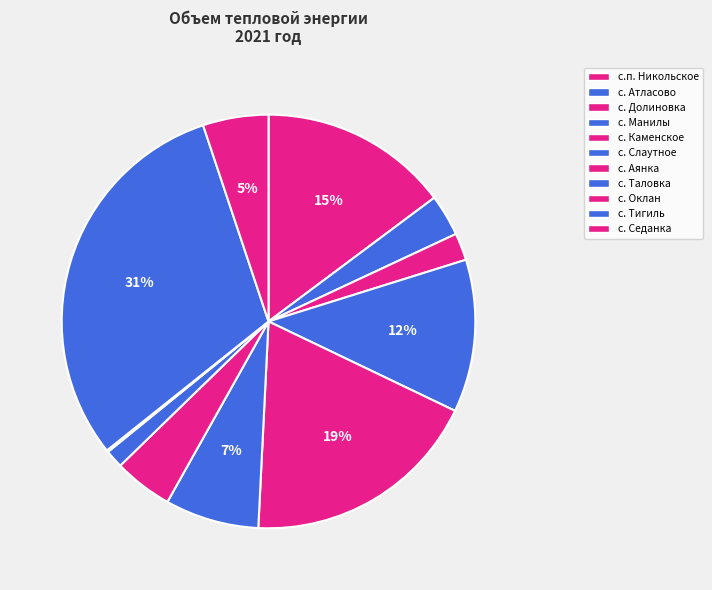

To the nearest percent, what percentage of the pie is с. Аянка?

5%